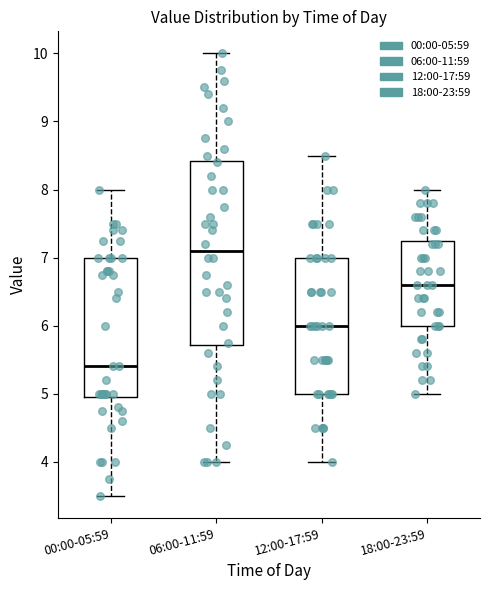

Reading left to right, read every box against the y-axis: the position of its median line, the range the box covers, and the ends of its whiskers. The values are not printed on the chart, so give them approximately, as read against the axis.

00:00-05:59: median 5.4, box 5.0 to 7.0, whiskers 3.5 to 8.0
06:00-11:59: median 7.1, box 5.7 to 8.4, whiskers 4.0 to 10.0
12:00-17:59: median 6.0, box 5.0 to 7.0, whiskers 4.0 to 8.5
18:00-23:59: median 6.6, box 6.0 to 7.3, whiskers 5.0 to 8.0